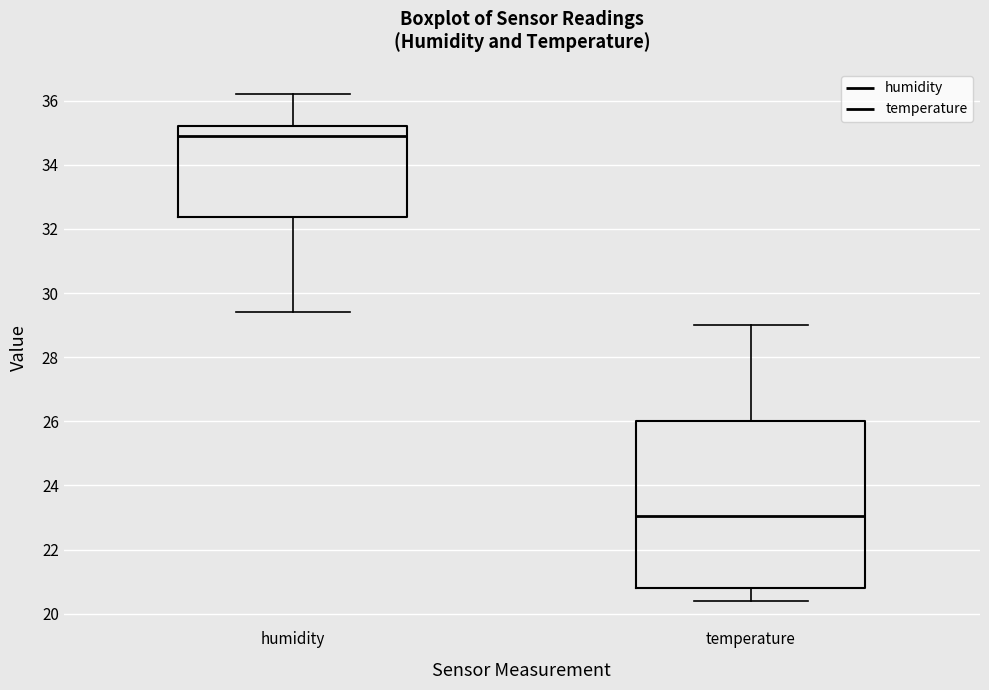

Reading left to right, transcribe this box plot: for each box, give where its median line is, the range the box spans, and where its two whiskers end, as read against the y-axis. The values are not printed on the chart, so give them approximately, as read against the axis.

humidity: median 35.0, box 32.4 to 35.2, whiskers 29.4 to 36.2
temperature: median 23.0, box 20.8 to 26.0, whiskers 20.4 to 29.0